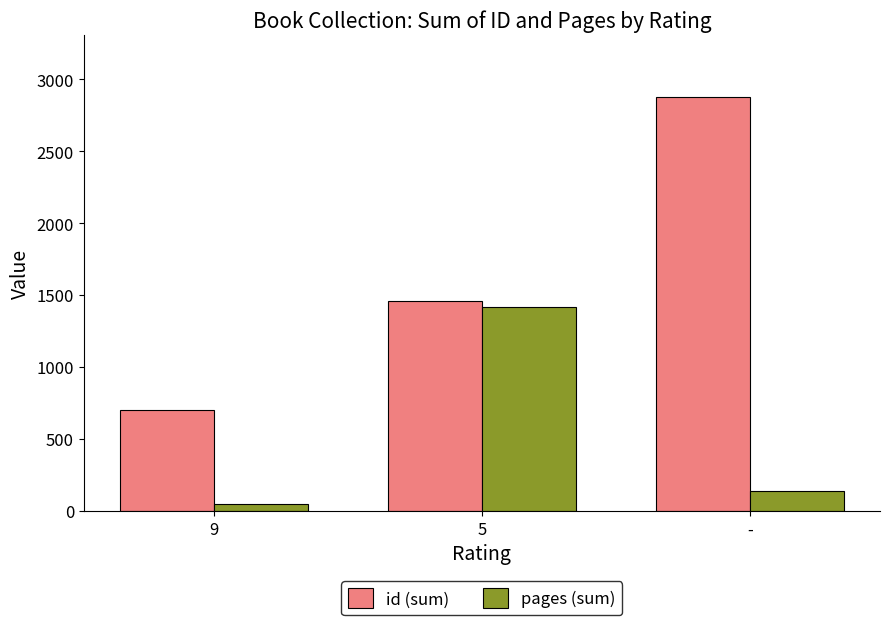

At how many categories does at least one series exceed 347?

3